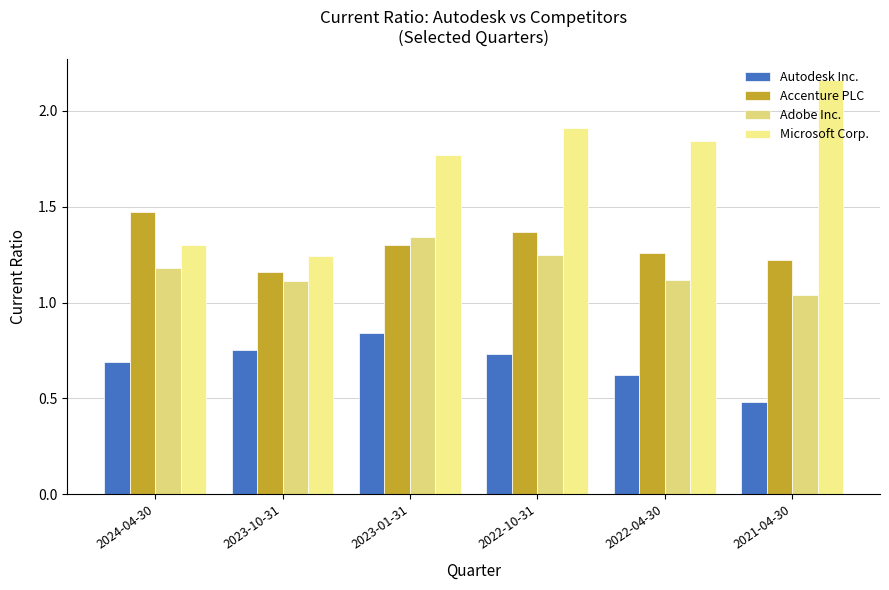

What is the difference between the highest and lowest values at 2023-10-31?

0.5